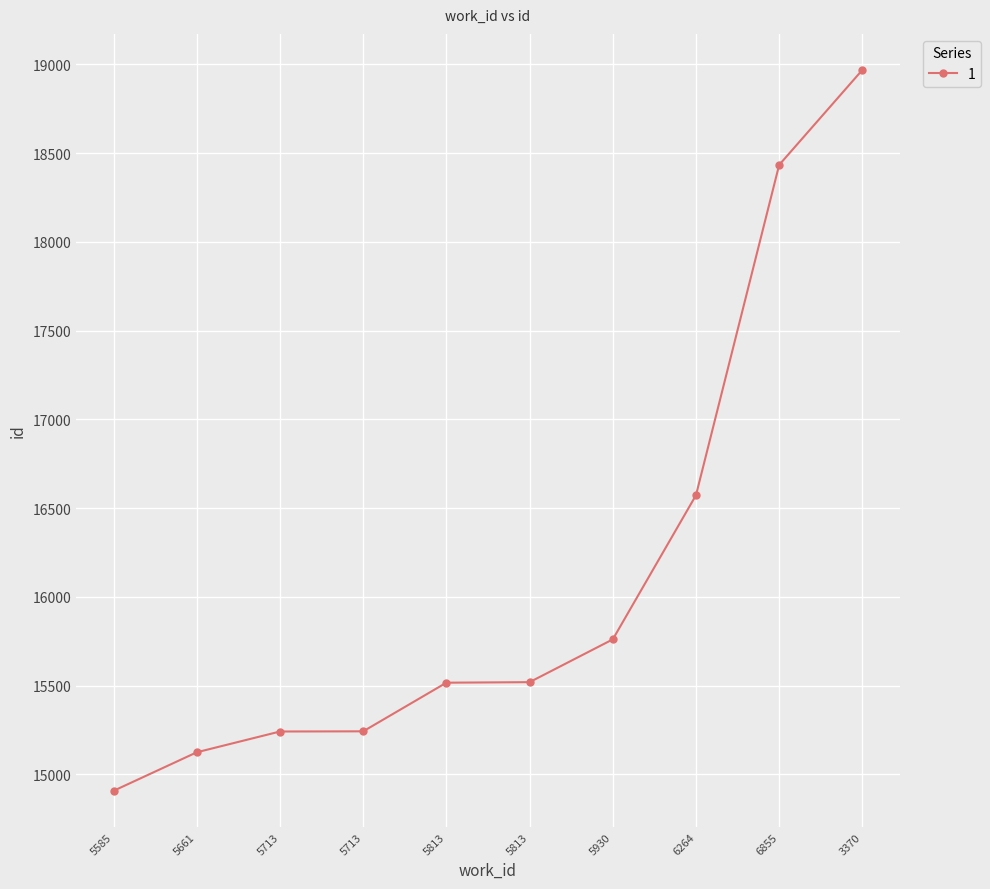

True or false: the data shows 18433 at 6855.

True